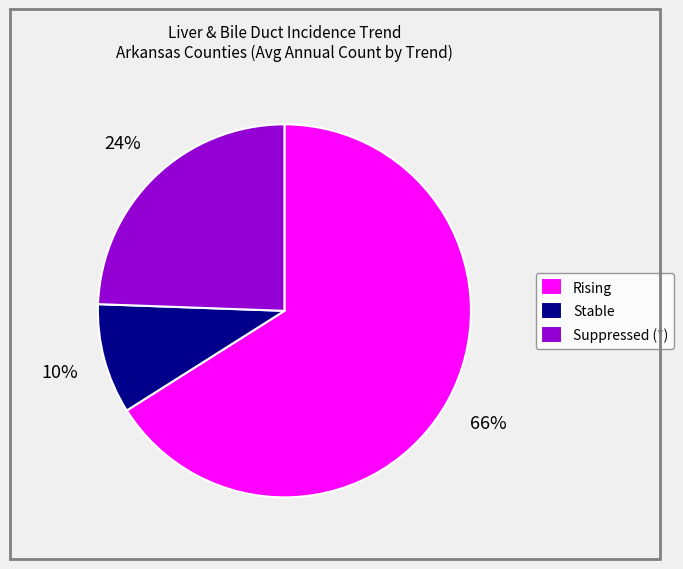

Which category has the biggest portion of the pie?

Rising